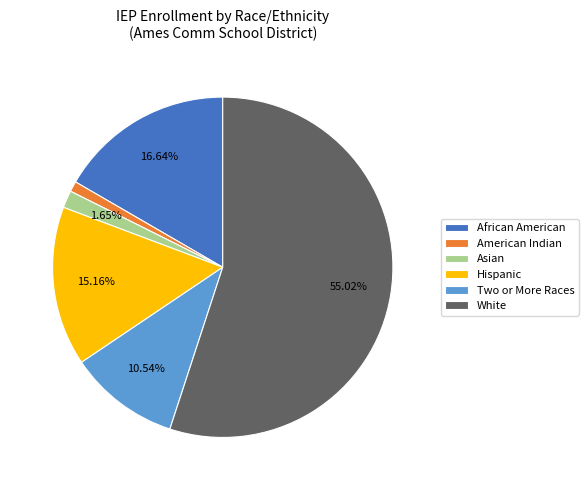

Does American Indian account for over 50% of the chart?

No